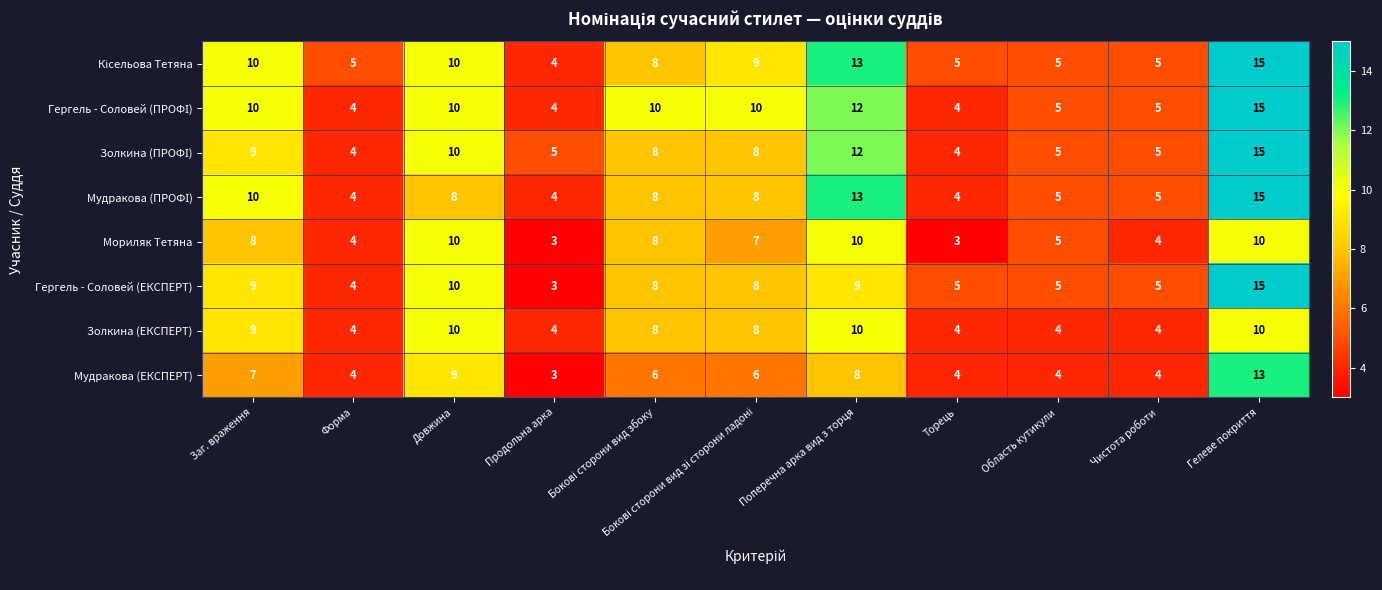

Which series has the largest range (max minus min)?

Гергель - Соловей (ЕКСПЕРТ)